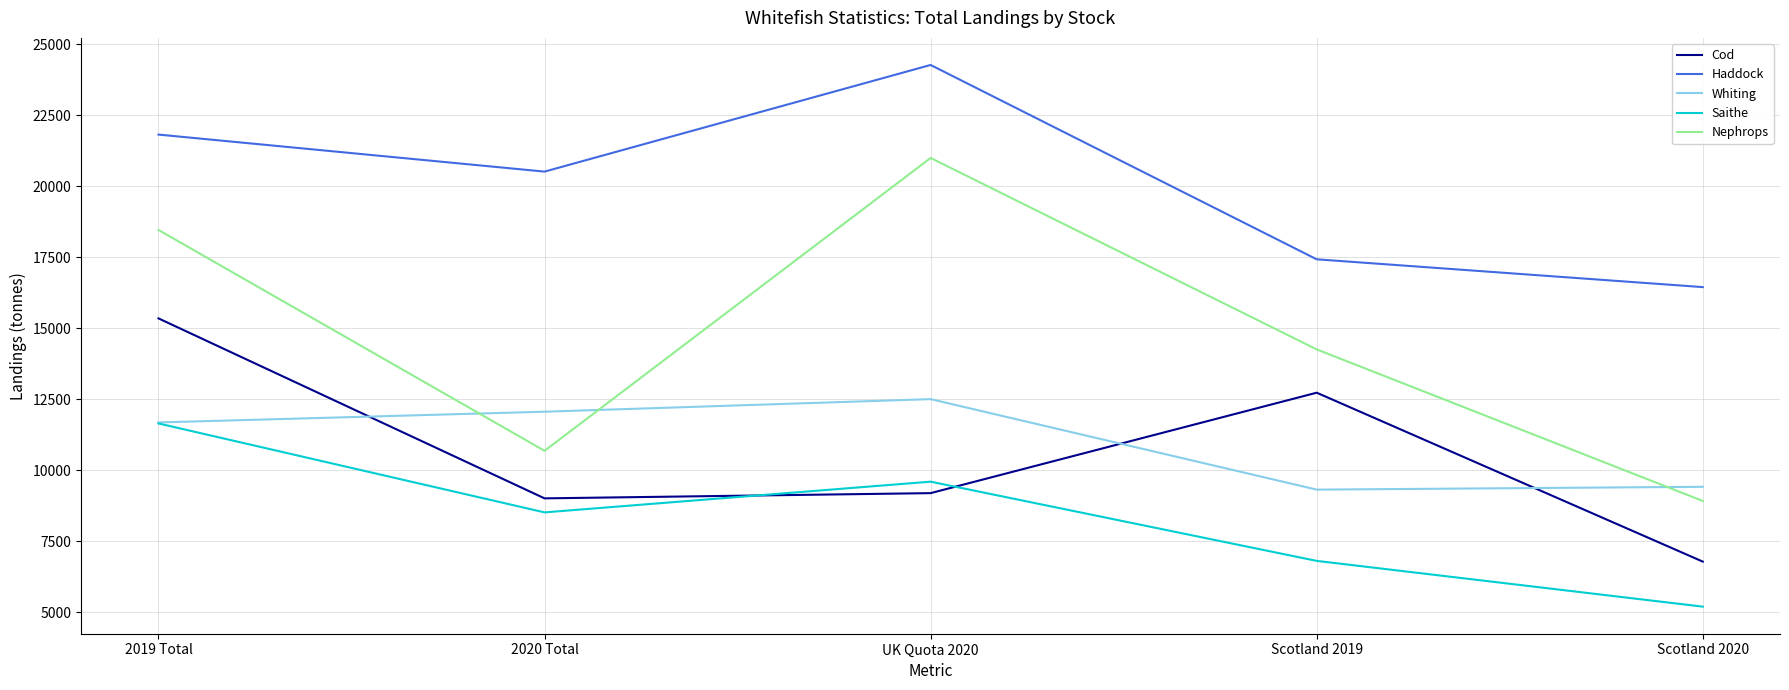

At UK Quota 2020, list the series in order from smallest to largest.

Cod, Saithe, Whiting, Nephrops, Haddock